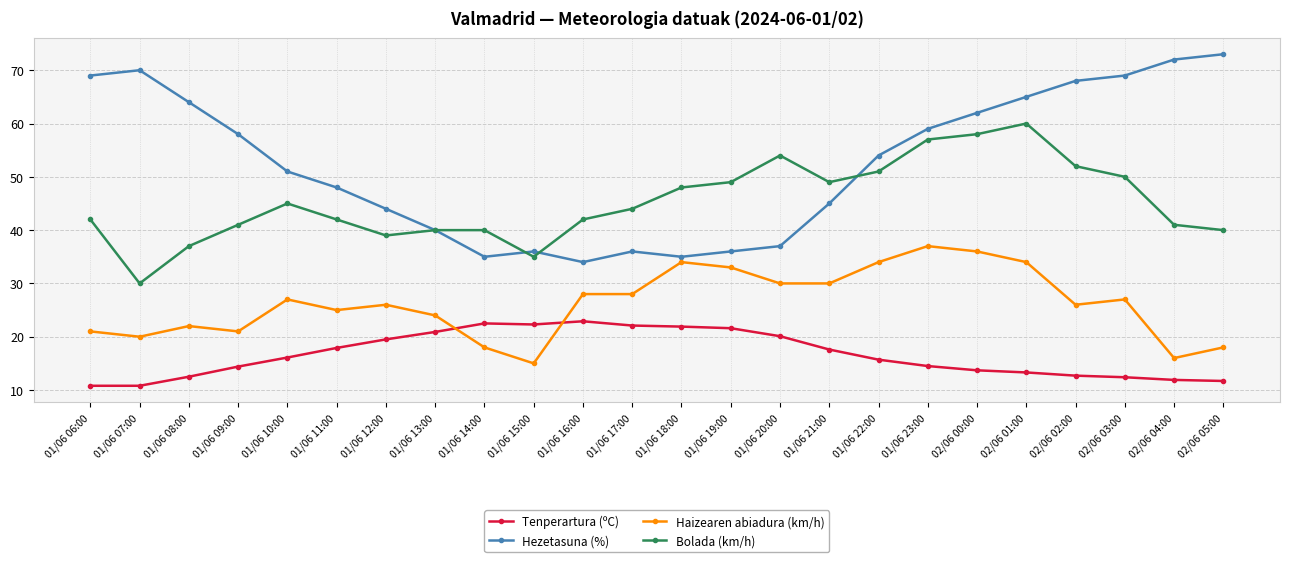

How many data points in Bolada (km/h) are less than 44?

12